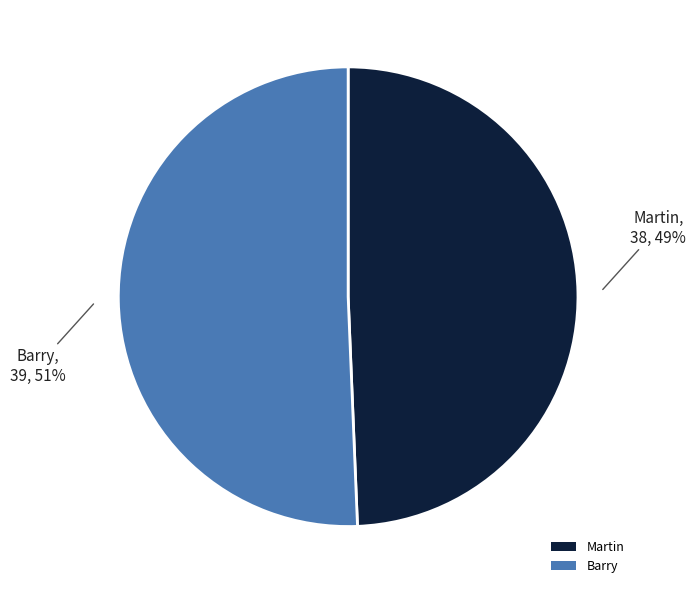

Approximately how many times larger is the value at Martin compared to Barry?

1.0